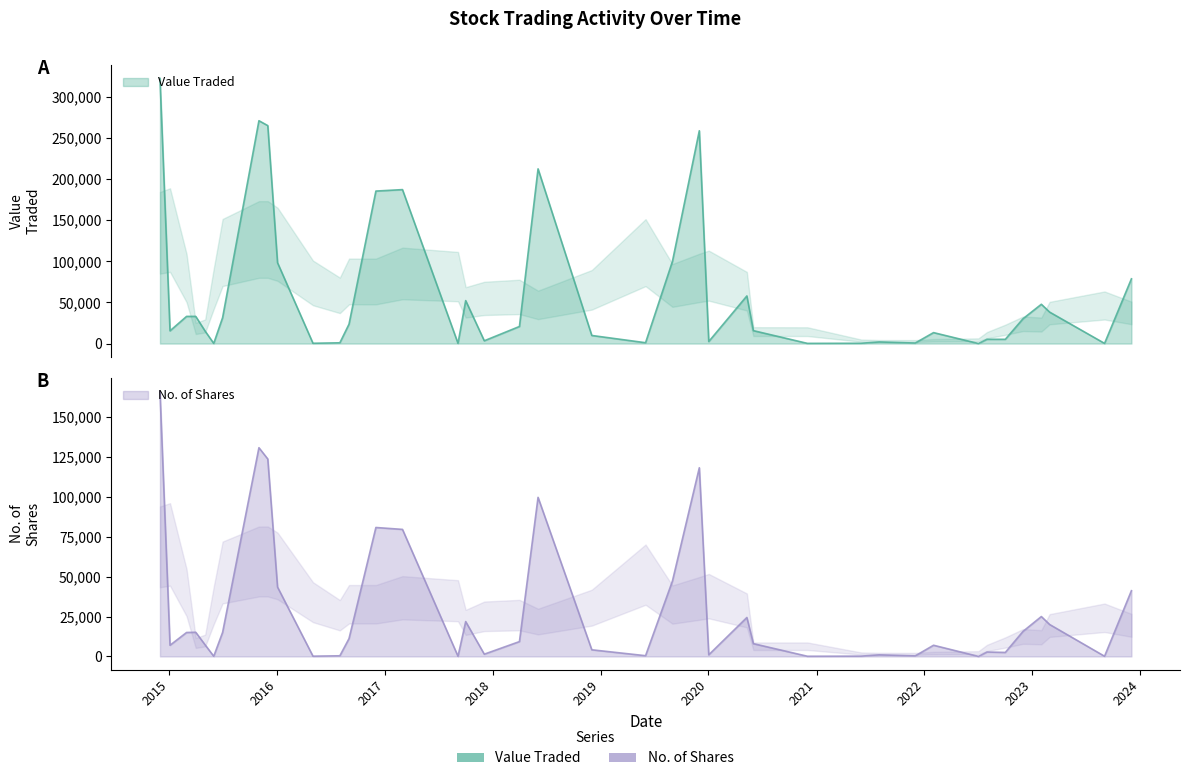

What are all the series names shown in the legend?

Value Traded, No. of Shares